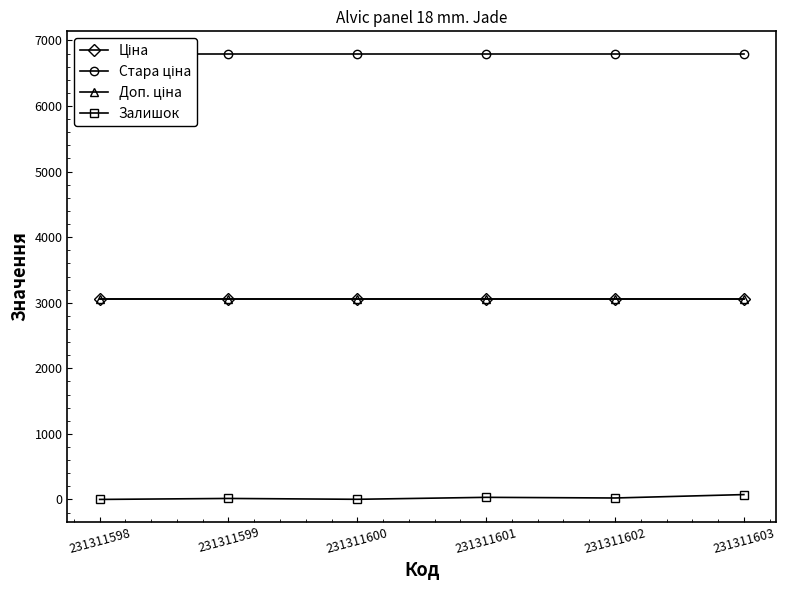

What is the highest value of the Залишок series?

74.0